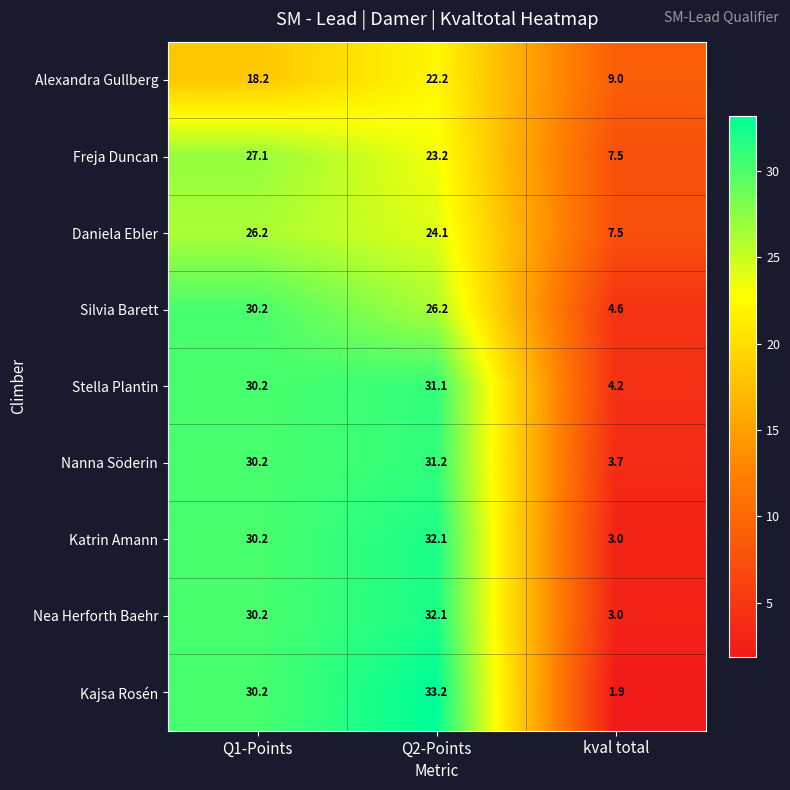

Is it true that Daniela Ebler equals 11.6 at kval total?

False